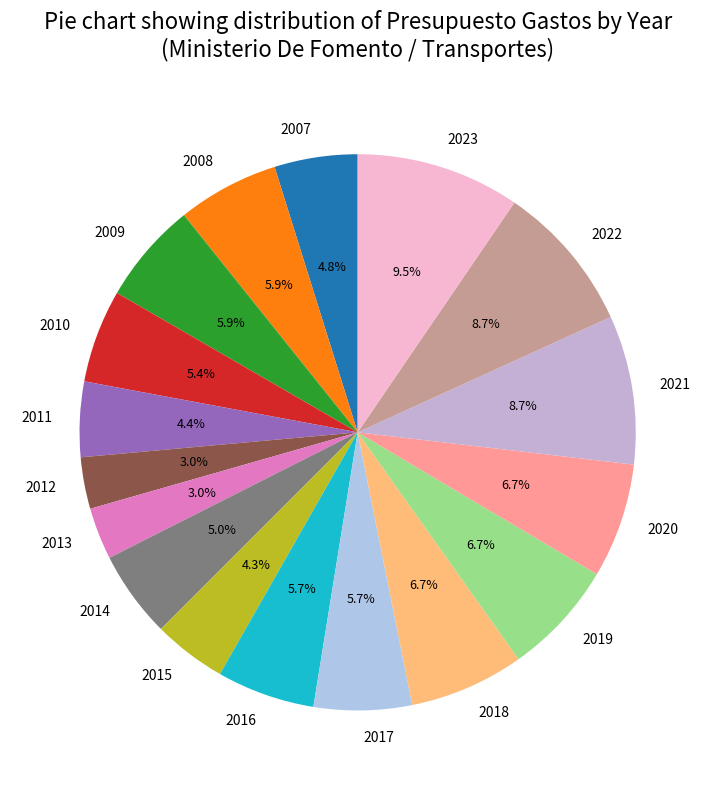

True or false: 2013 accounts for 3% of the total.

True